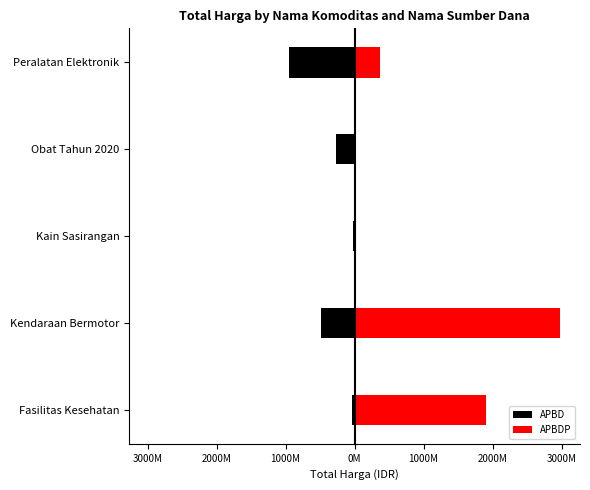

What is the sum of all APBD values?

-1759603985